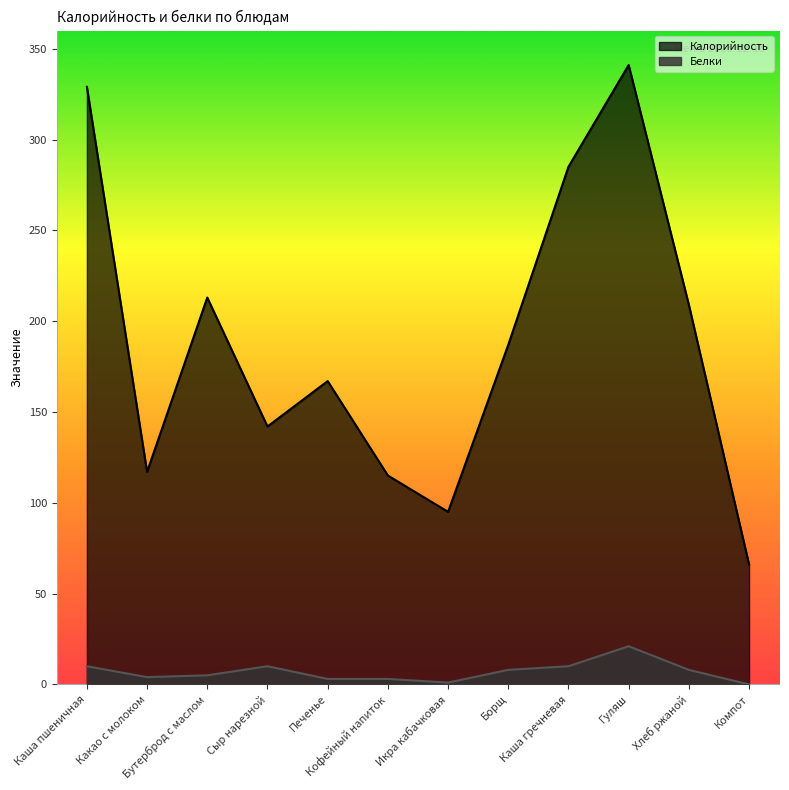

Which series has the widest spread of values?

Калорийность